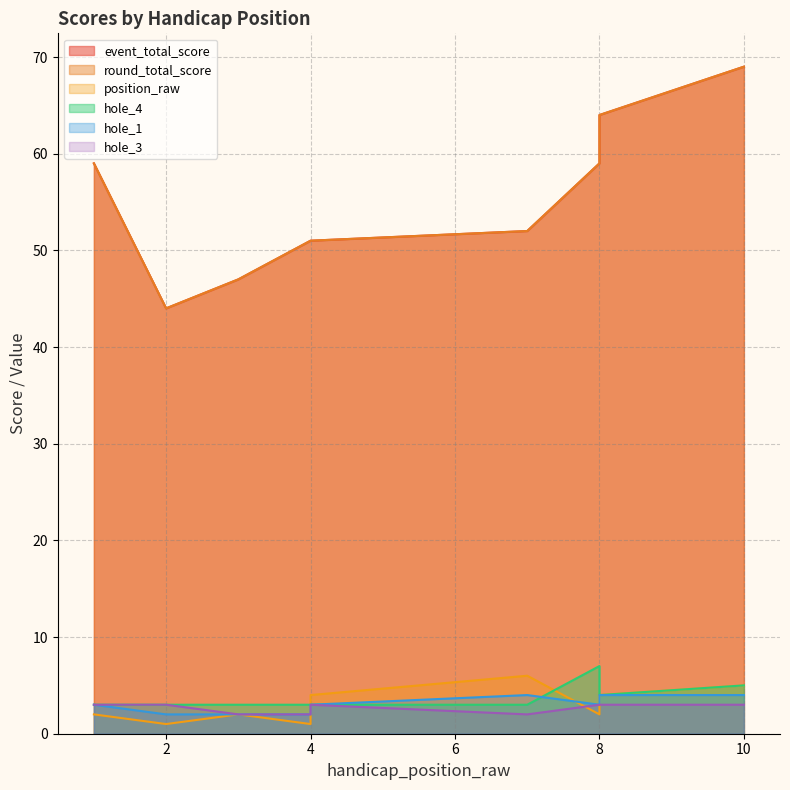

How many distinct data groups are displayed?

6